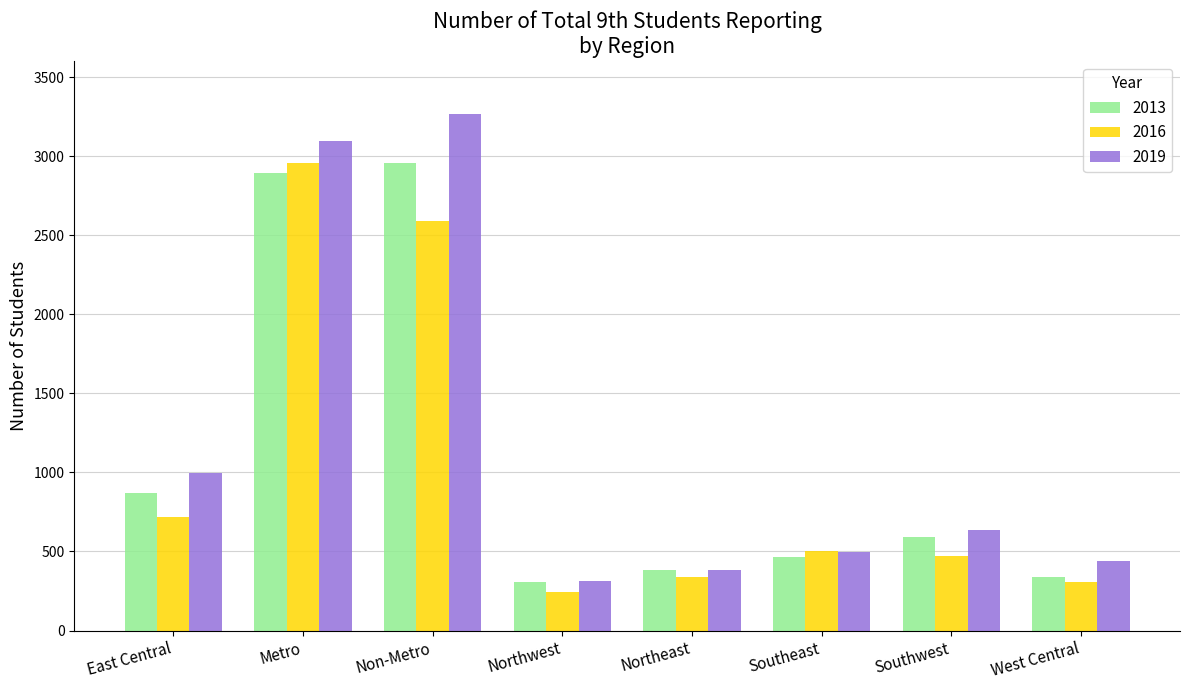

What is the minimum value for 2019?

311